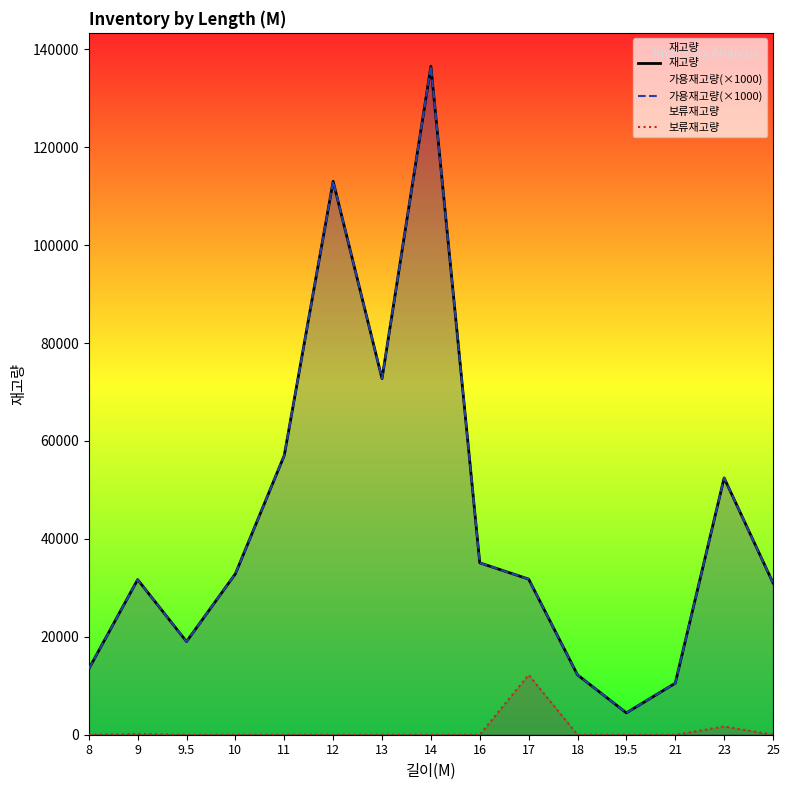

How many interior local valleys does the 가용재고량(×1000) series have?

3